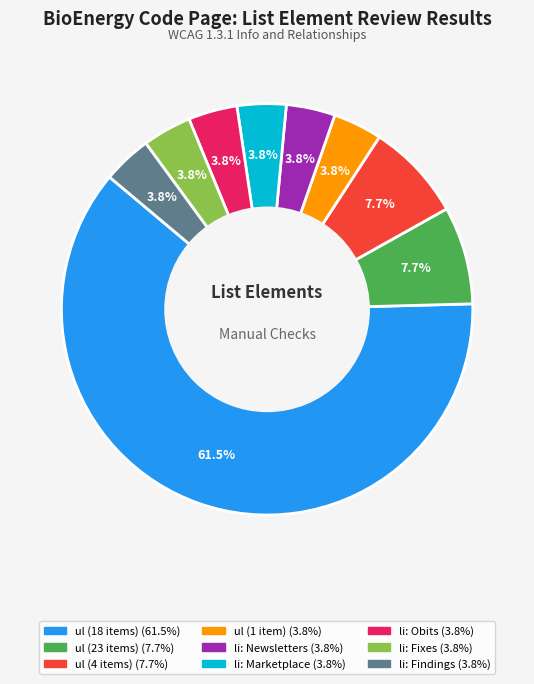

Is there any slice that represents more than half of the pie?

Yes